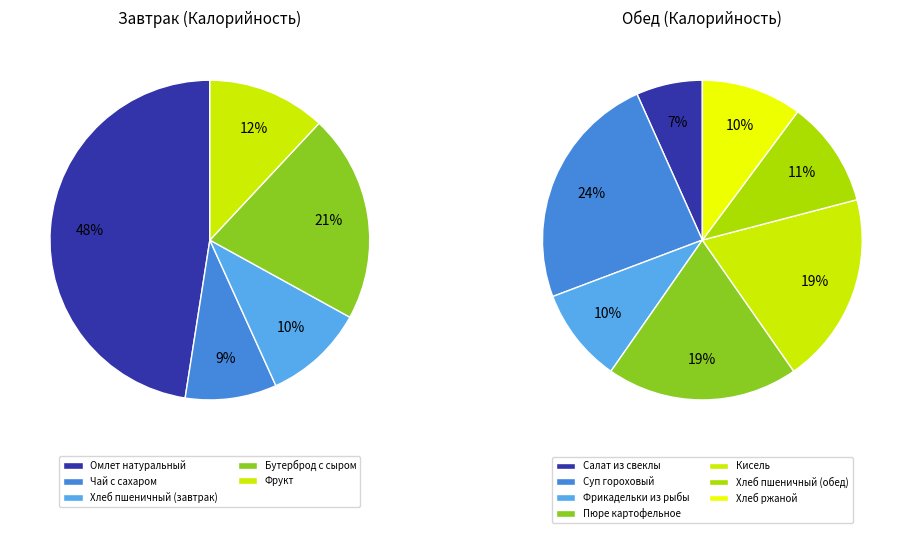

Which has a higher value, Хлеб пшеничный (обед) or Кисель?

Кисель